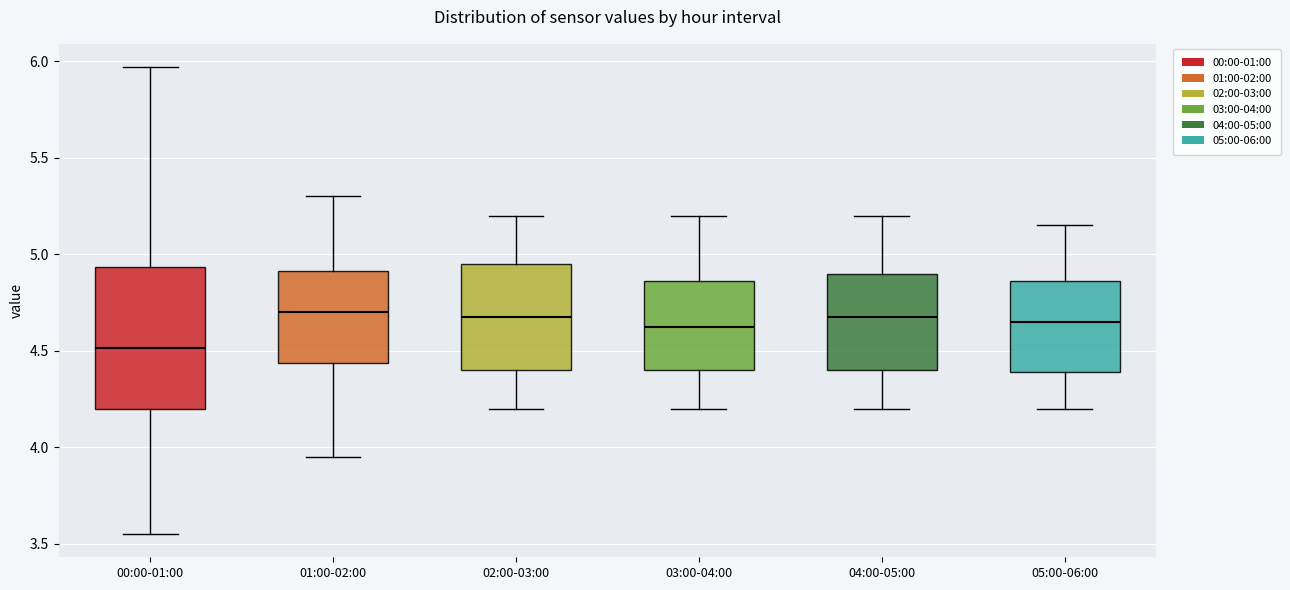

Reading left to right, read every box against the y-axis: the position of its median line, the range the box covers, and the ends of its whiskers. The values are not printed on the chart, so give them approximately, as read against the axis.

00:00-01:00: median 4.50, box 4.20 to 4.95, whiskers 3.55 to 5.95
01:00-02:00: median 4.70, box 4.45 to 4.90, whiskers 3.95 to 5.30
02:00-03:00: median 4.70, box 4.40 to 4.95, whiskers 4.20 to 5.20
03:00-04:00: median 4.65, box 4.40 to 4.85, whiskers 4.20 to 5.20
04:00-05:00: median 4.70, box 4.40 to 4.90, whiskers 4.20 to 5.20
05:00-06:00: median 4.65, box 4.40 to 4.85, whiskers 4.20 to 5.15